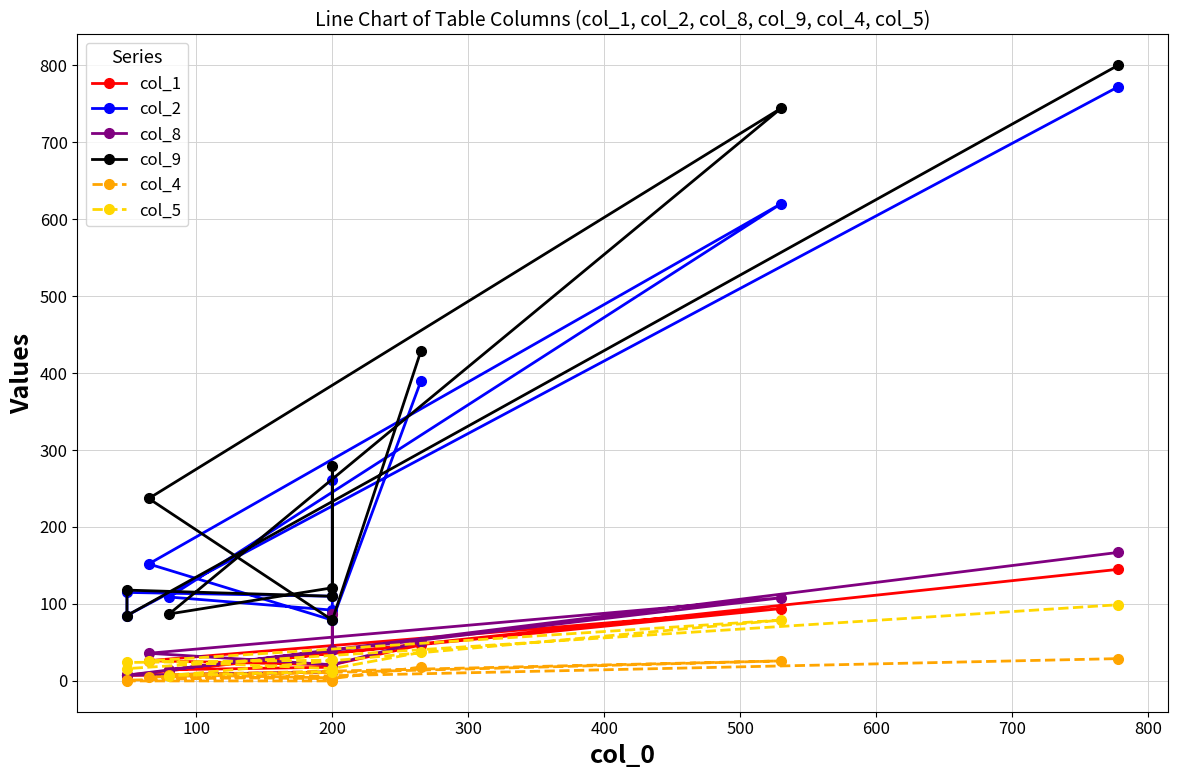

True or false: col_1 and col_9 intersect in this chart.

False